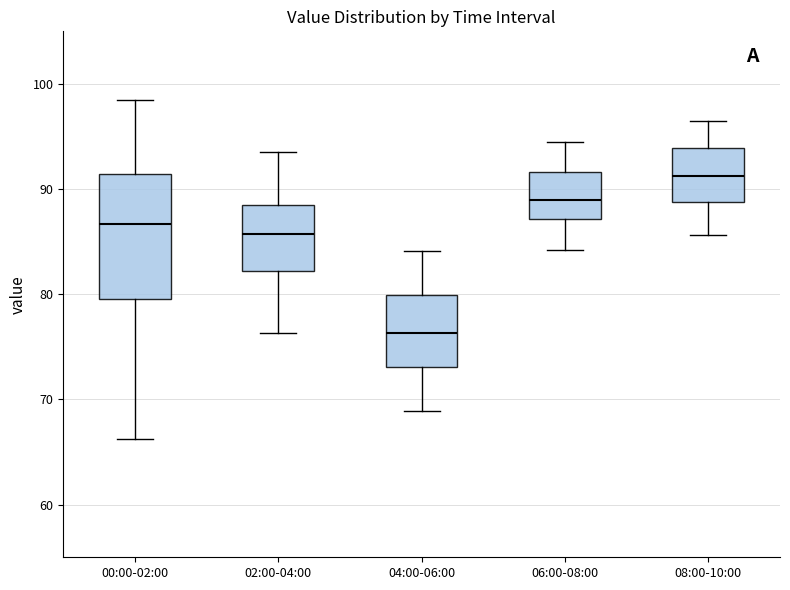

Where does the median line of the box for 02:00-04:00 sit on the y-axis? The values are not printed on the chart, so give them approximately, as read against the axis.

86